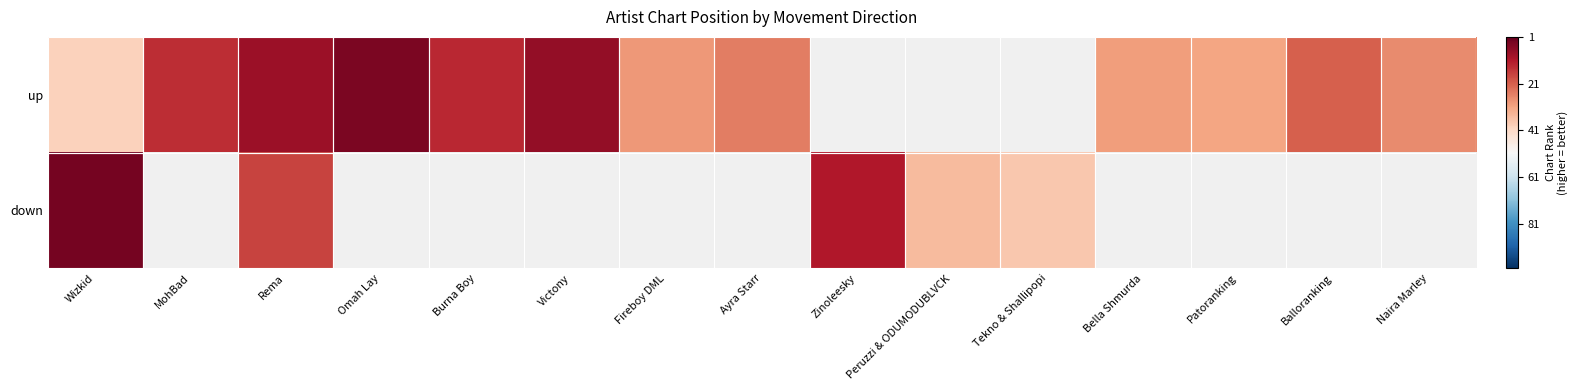

Which category has the lowest value in the down series?

Tekno & Shallipopi